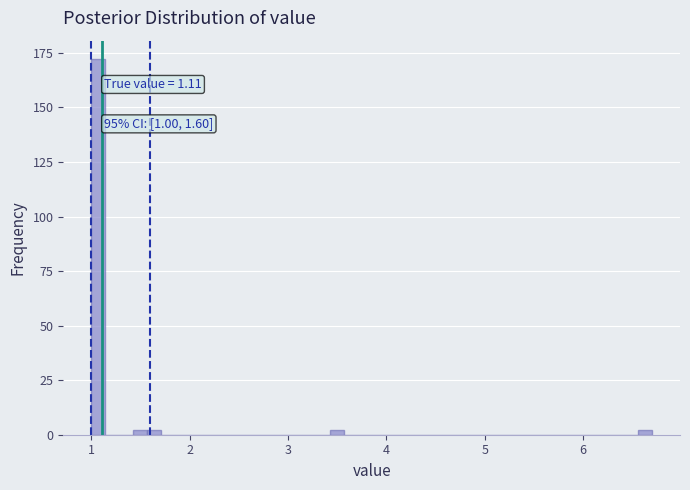

Around what value on the x-axis is the tallest bar? Give the approximate position of its centre, as read against the axis.

1.1